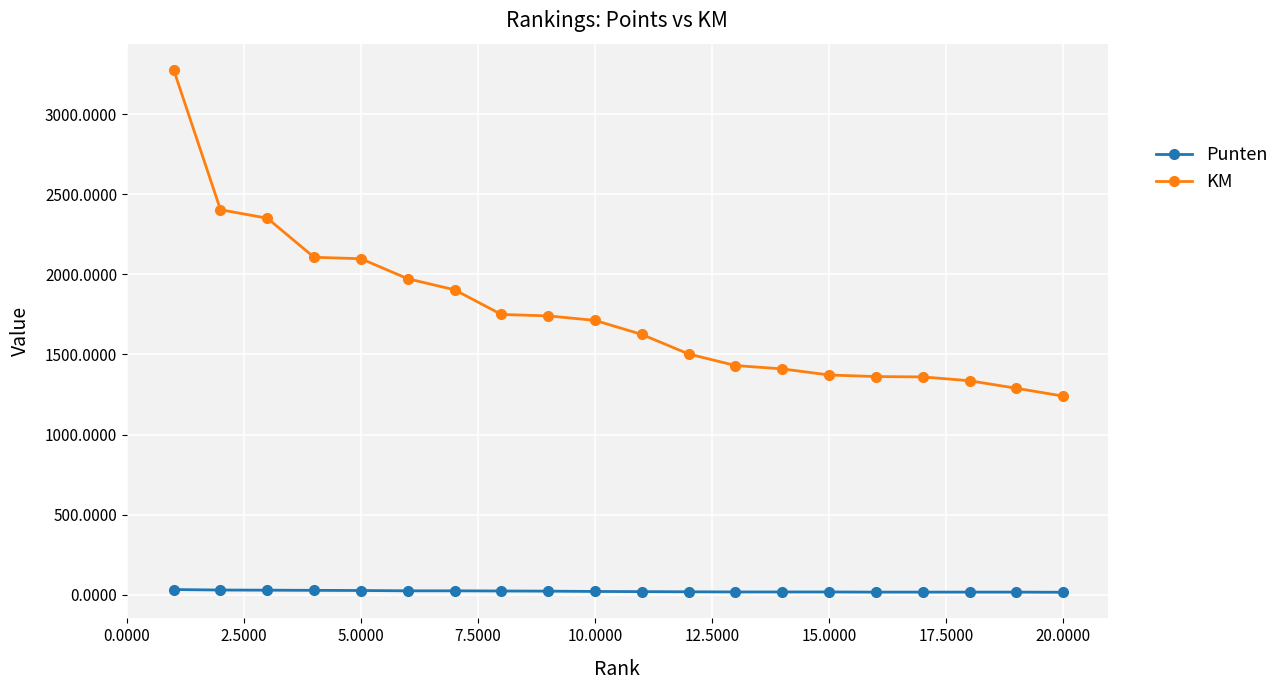

List the series in order of their peak value, highest first.

KM, Punten